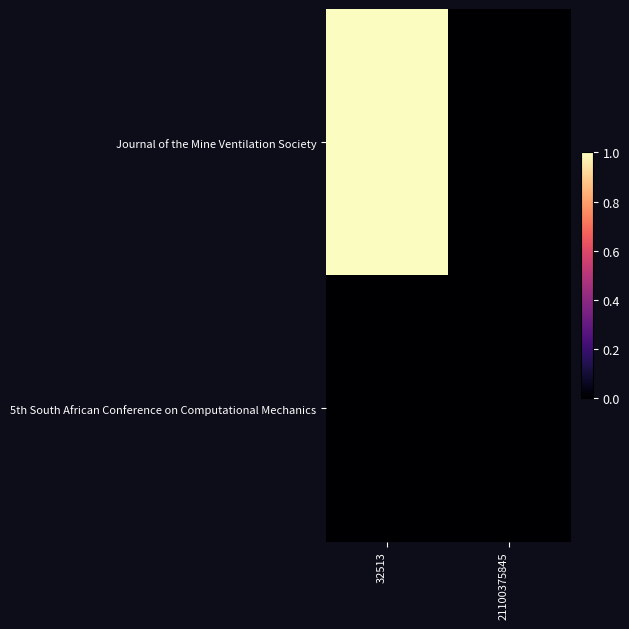

At which category does the chart reach its minimum across all series?

21100375845